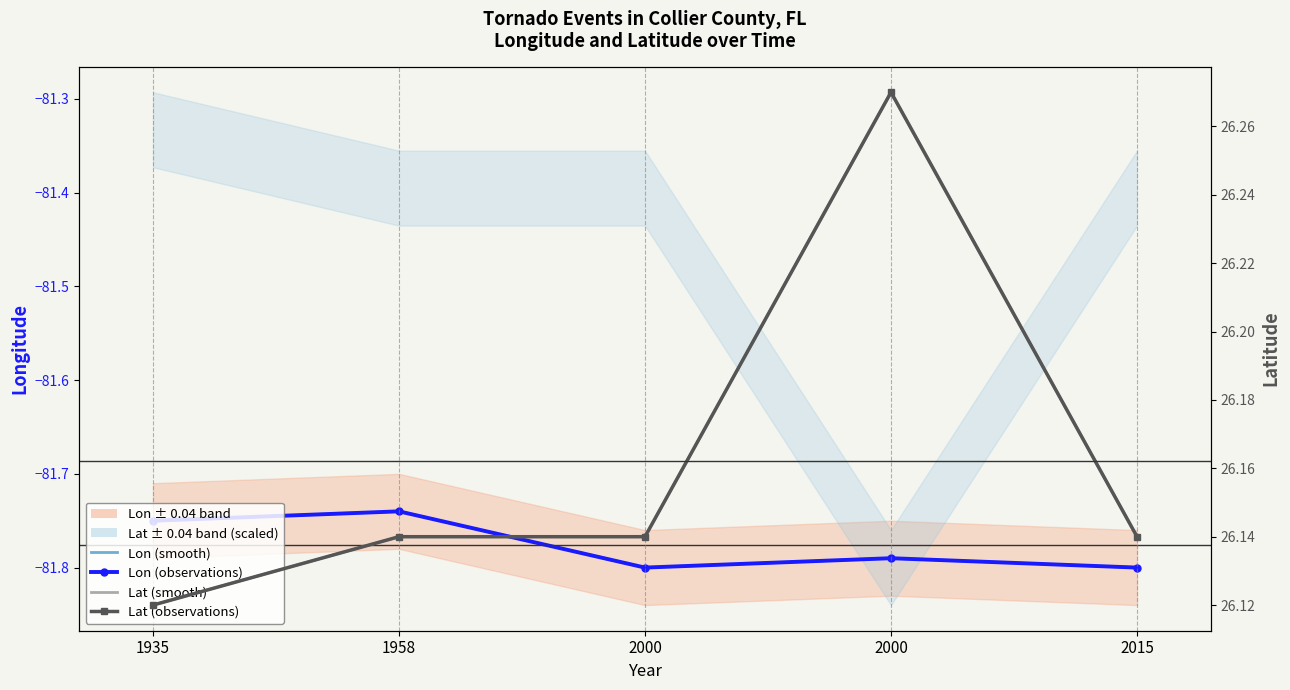

Which series has the largest total across all categories?

Lat